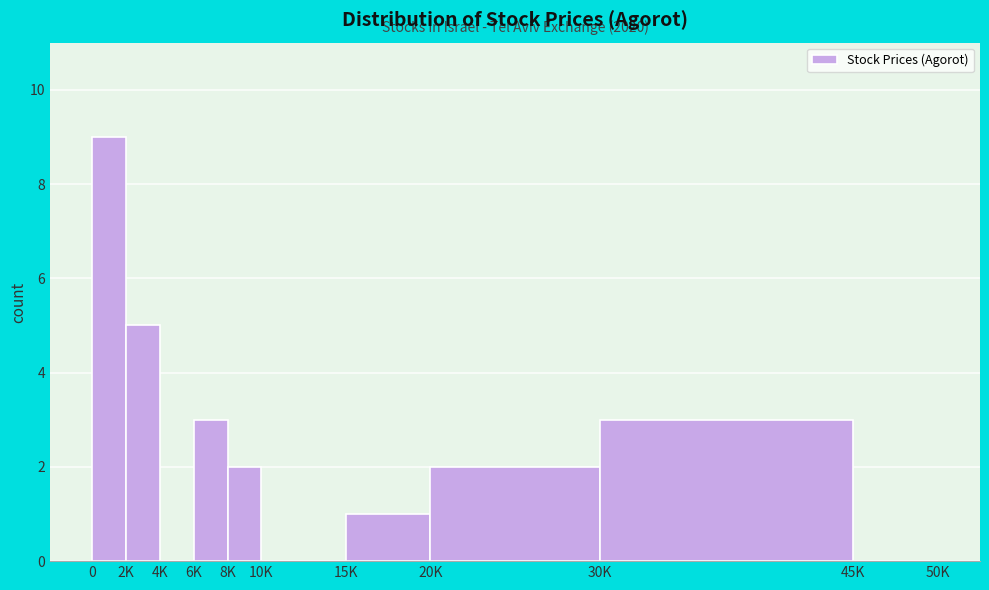

Reading left to right, list all the values displayed in this chart.

0=9	2K=5	4K=0	6K=3	8K=2	10K=0	15K=1	20K=2	30K=3	45K=0